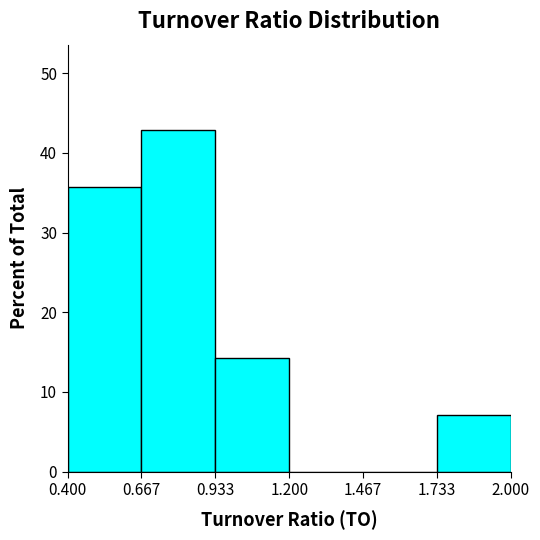

Reading left to right, transcribe this chart: for each bar, give the range it covers on the x-axis and its height. The values are not printed on the chart, so give them approximately, as read against the axis.

0.400 to 0.667: 36
0.667 to 0.933: 43
0.933 to 1.200: 14
1.200 to 1.467: 0
1.467 to 1.733: 0
1.733 to 2.000: 7